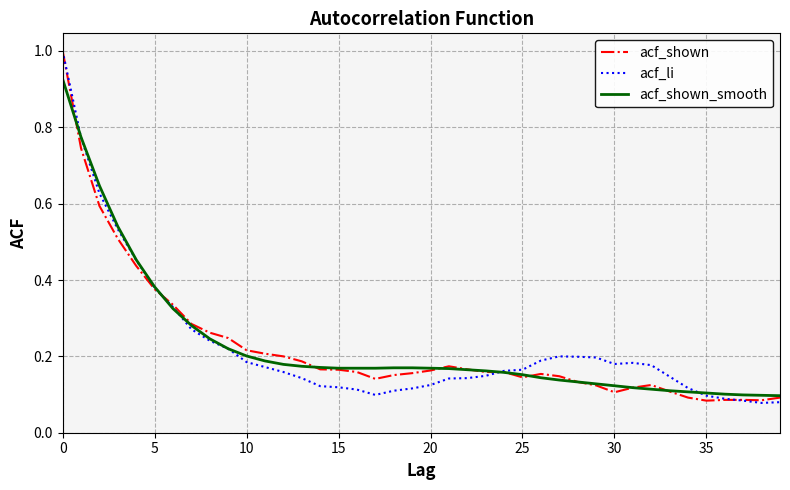

How many lines are shown in the chart?

3